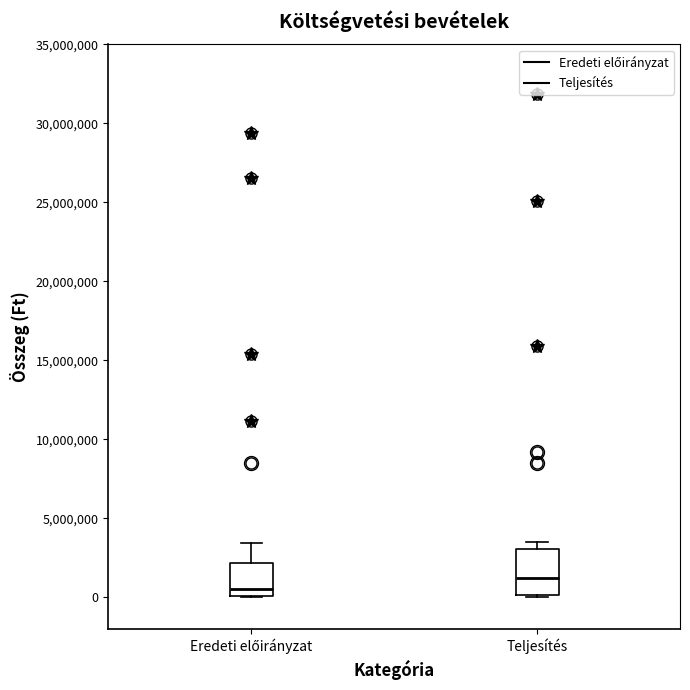

Reading left to right, read every box against the y-axis: the position of its median line, the range the box covers, and the ends of its whiskers. The values are not printed on the chart, so give them approximately, as read against the axis.

Eredeti előirányzat: median 500000, box 0 to 2000000, whiskers 0 to 3500000
Teljesítés: median 1000000, box 0 to 3000000, whiskers 0 to 3500000